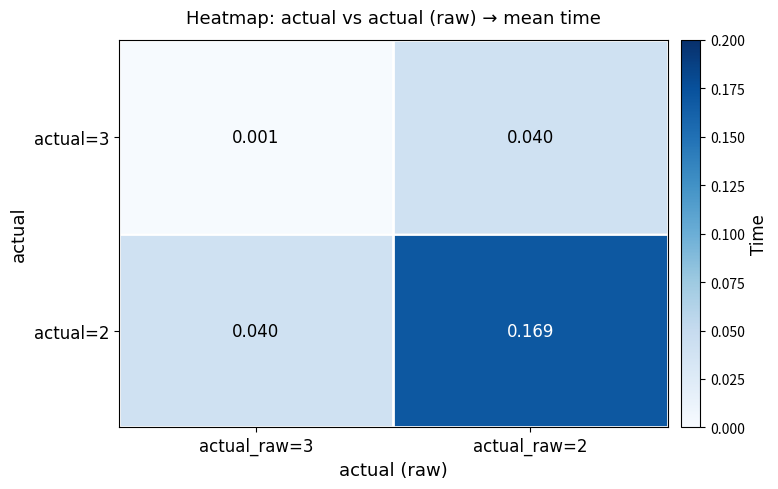

Is the value of actual=3 at actual_raw=3 greater than the value of actual=2 at actual_raw=2?

No